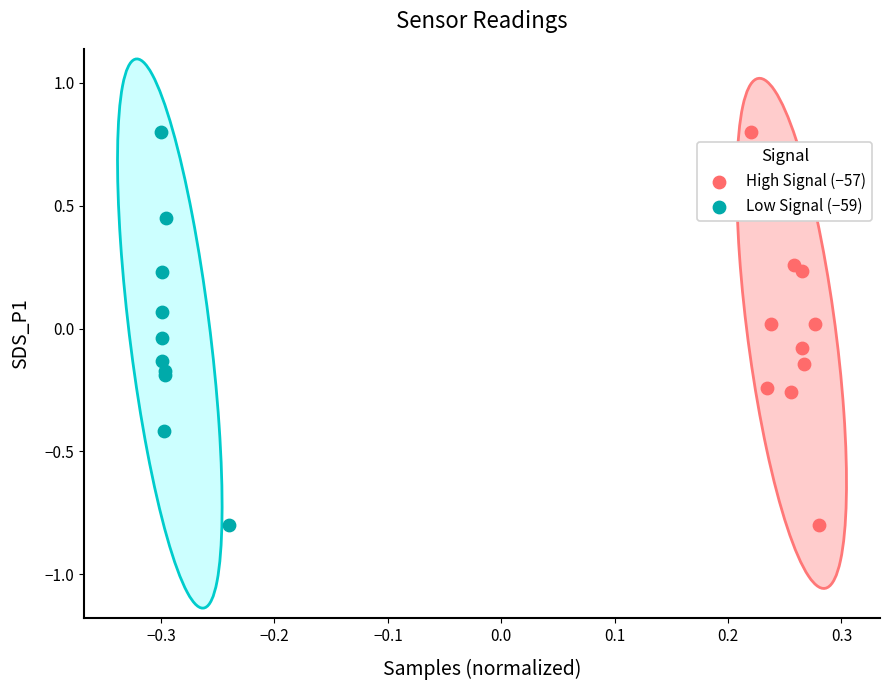

What are all the series names shown in the legend?

High Signal (−57), Low Signal (−59)